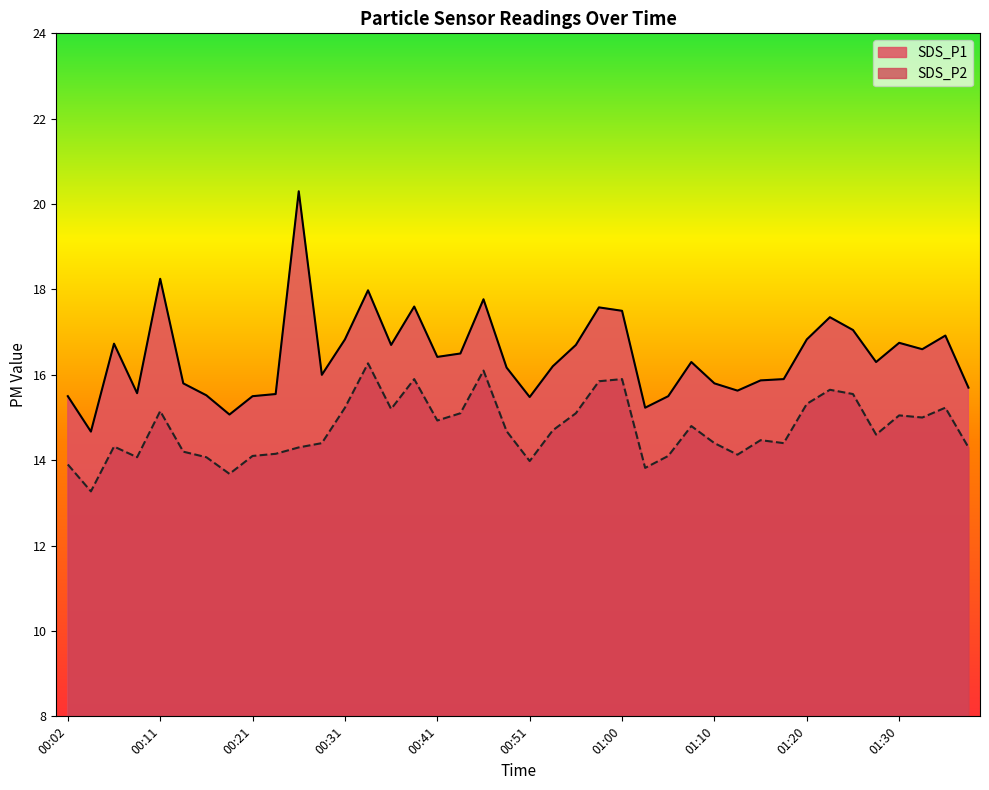

Is the value of SDS_P1 at 00:55 greater than the value of SDS_P2 at 00:09?

Yes